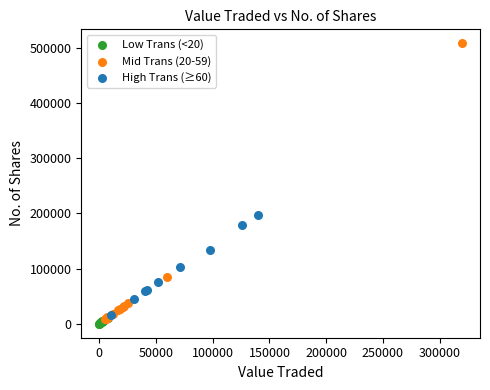

Which series has the widest spread of Y values?

Mid Trans (20-59)